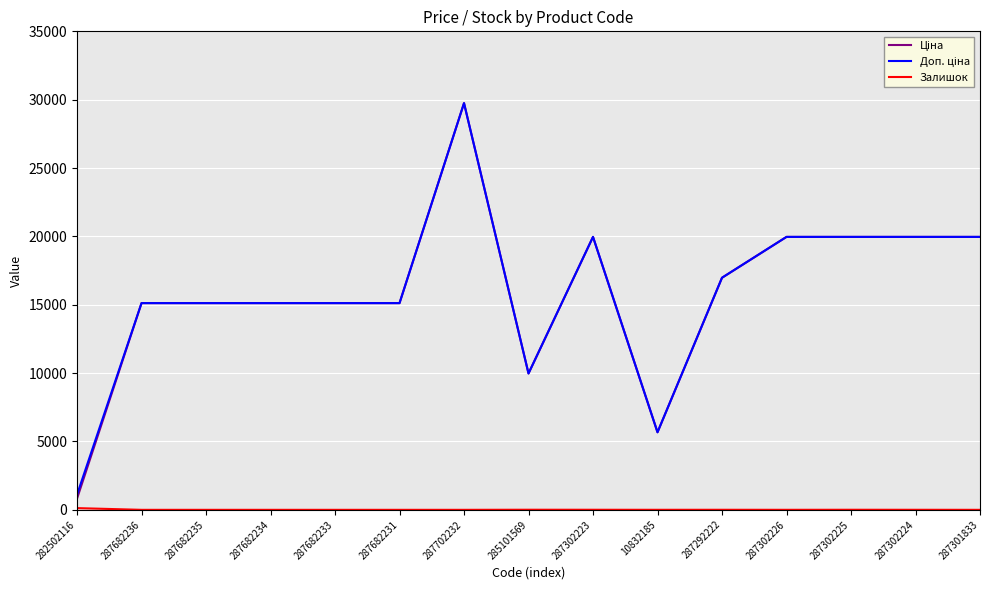

Which label corresponds to the largest value in the chart?

287702232